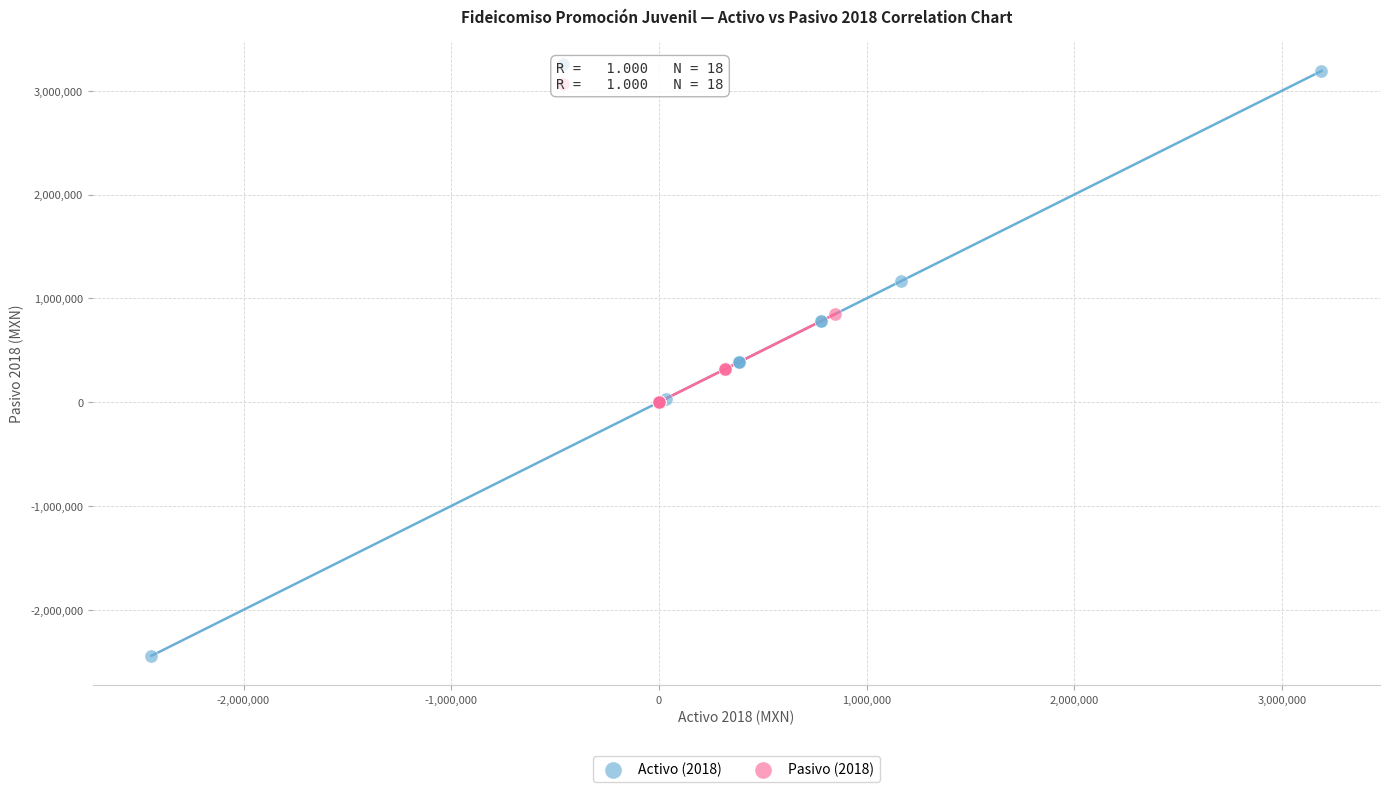

Which series reaches the minimum Y coordinate?

Activo (2018)